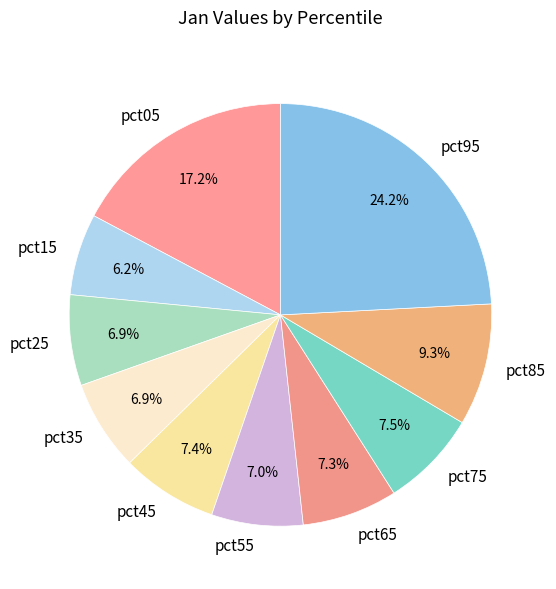

The pct65 slice represents 7% of the pie. True or false?

True